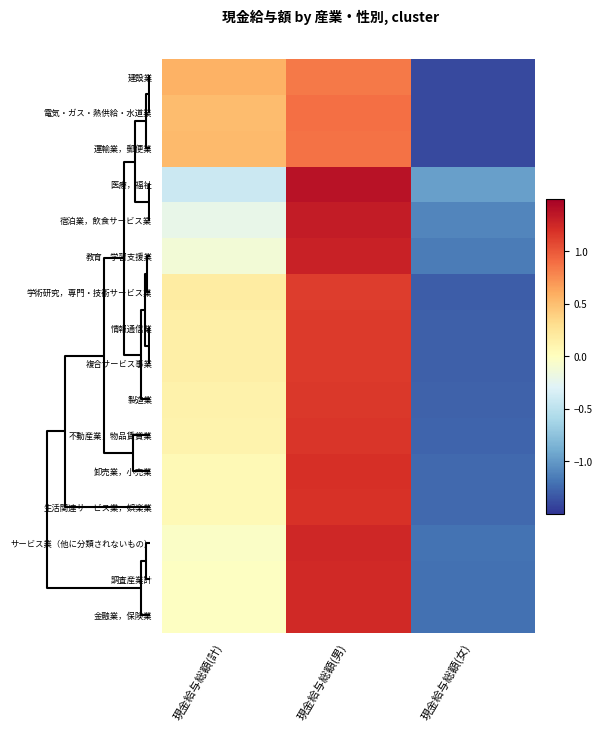

How many categories are shown in the chart?

3